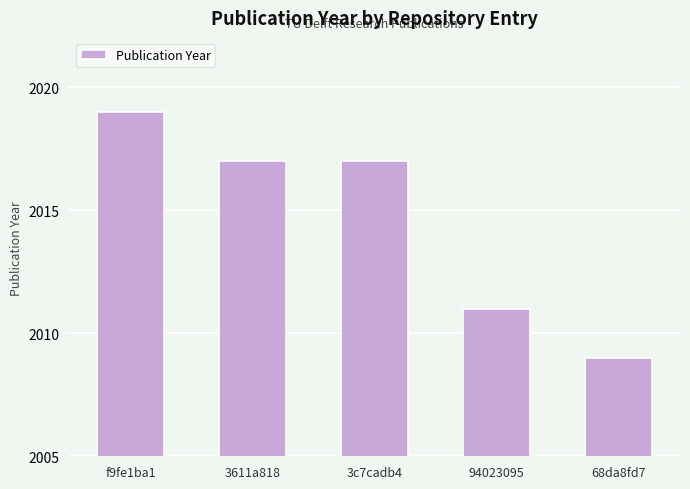

What is the greatest value displayed?

2019